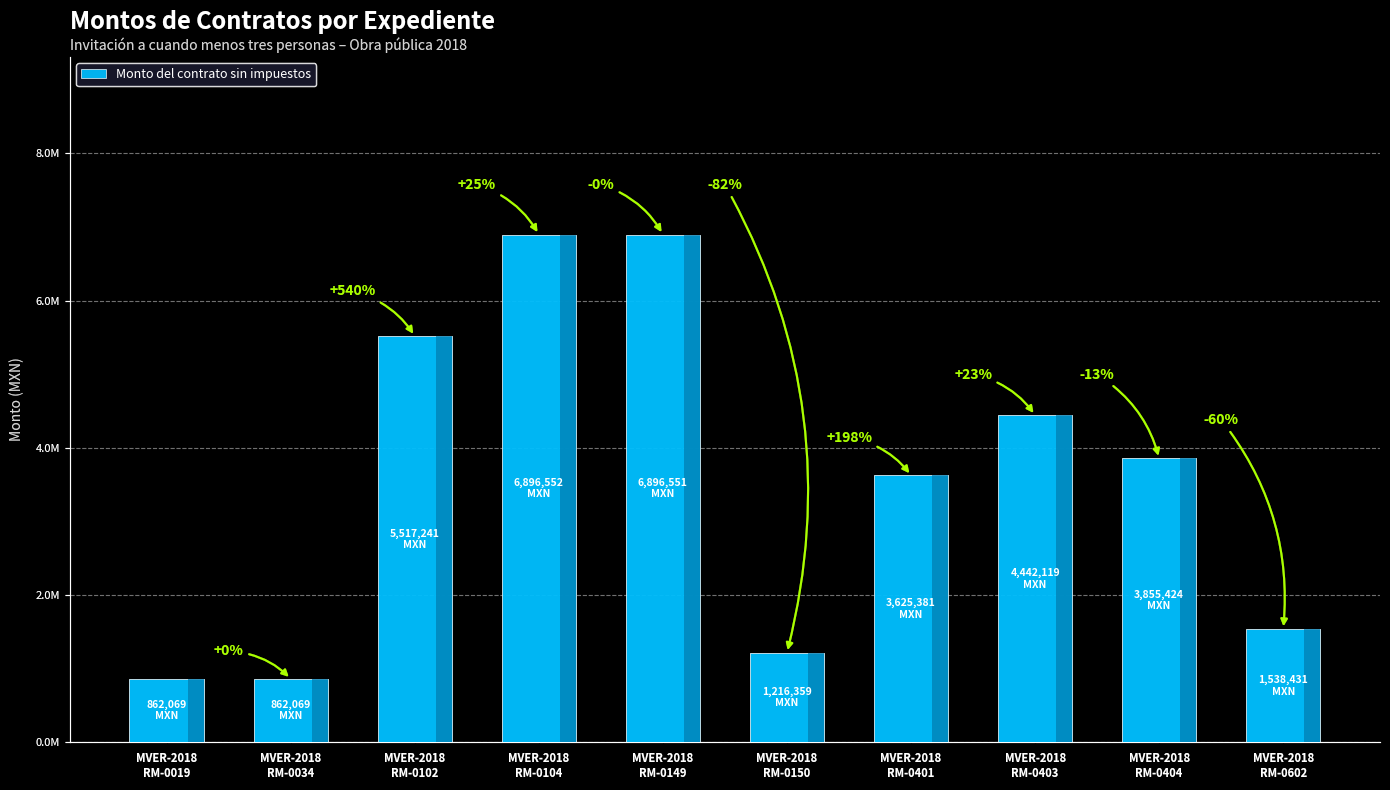

What is the value of the 7th bar from the left?

3625380.6